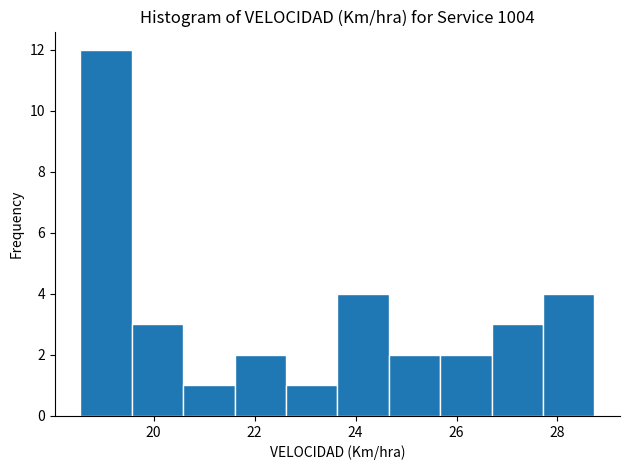

Reading left to right, transcribe this chart: for each bar, give the range it covers on the x-axis and its height. Neither the bar edges nor the heights are printed on the chart, so give them approximately, as read against the axes.

18.6 to 19.6: 12
19.6 to 20.6: 3
20.6 to 21.6: 1
21.6 to 22.6: 2
22.6 to 23.6: 1
23.6 to 24.6: 4
24.6 to 25.6: 2
25.6 to 26.6: 2
26.6 to 27.8: 3
27.8 to 28.8: 4